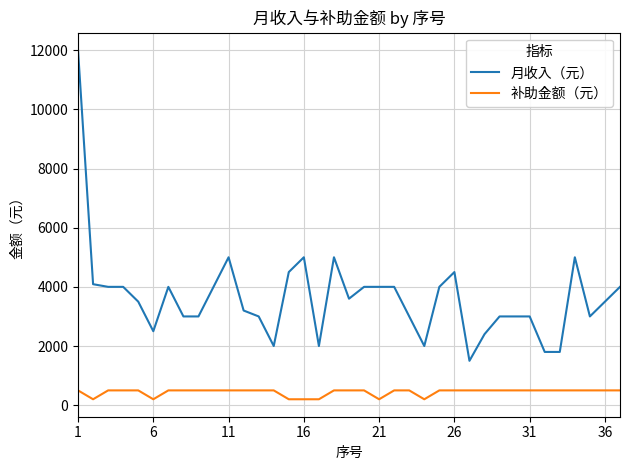

True or false: 补助金额（元） and 月收入（元） intersect in this chart.

False